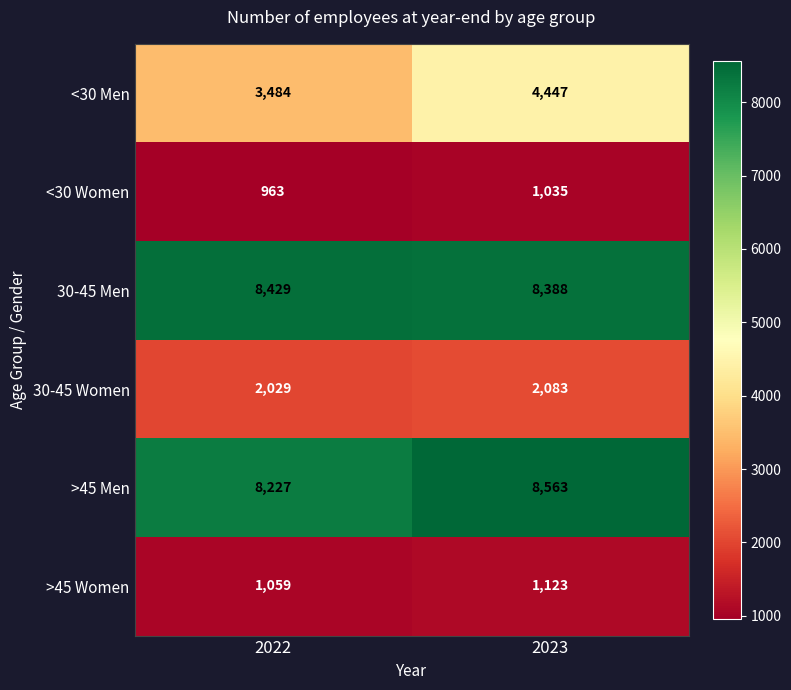

What value does the >45 Women series have at 2022?

1059